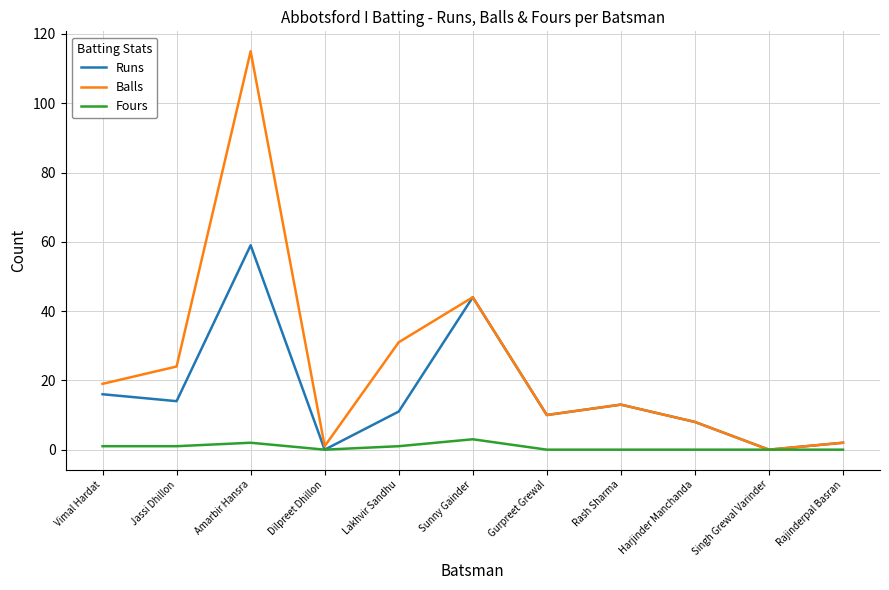

Where does the Balls series first go above 13?

Vimal Hardat